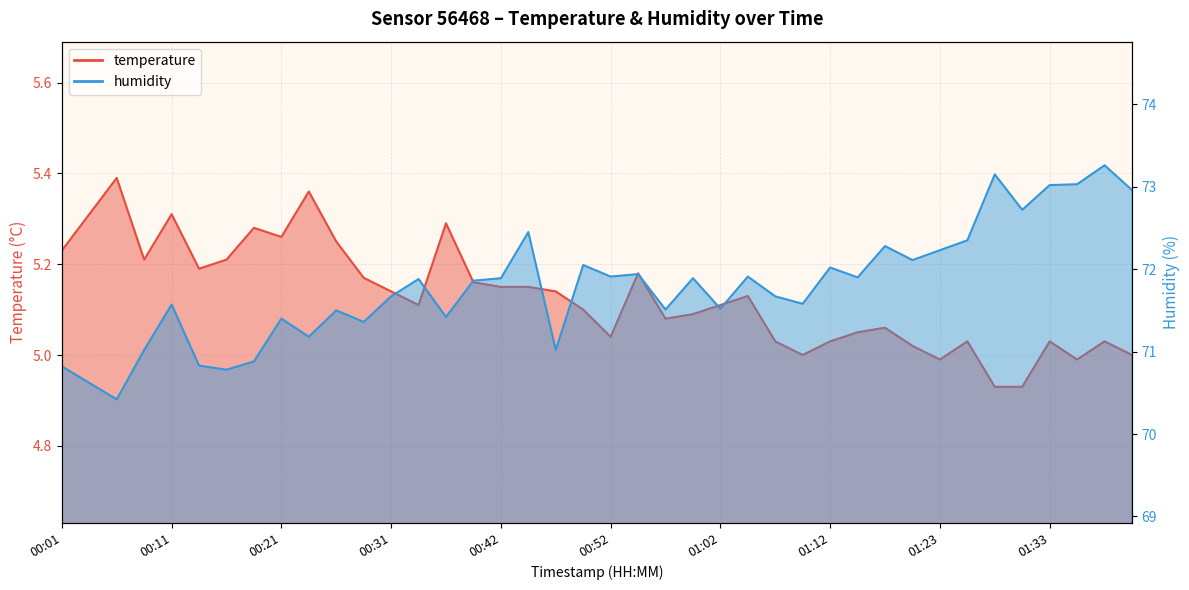

What is the maximum value shown in the chart?

73.3